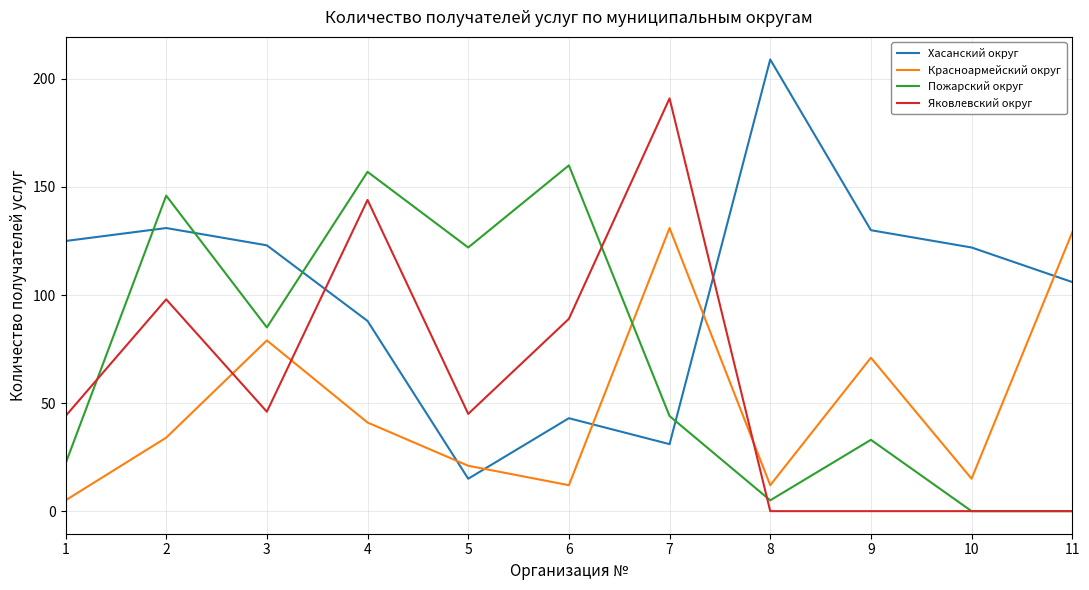

At 4, list the series in order from largest to smallest.

Пожарский округ, Яковлевский округ, Хасанский округ, Красноармейский округ